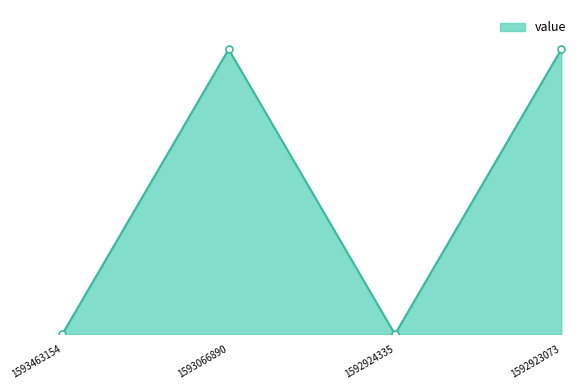

Rank the categories by value from highest to lowest.

1593066890, 1592923073, 1593463154, 1592924335